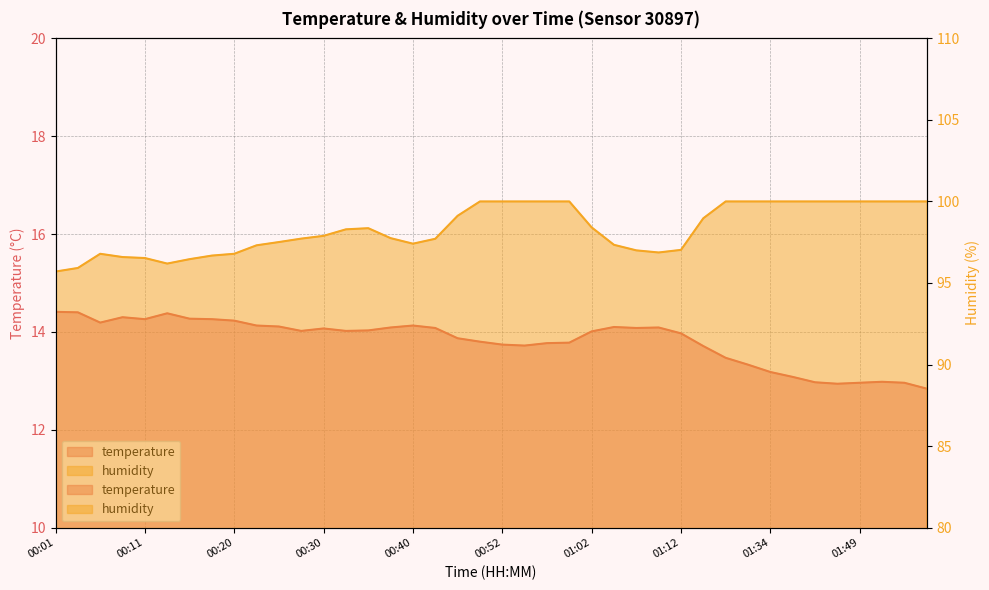

True or false: humidity has more than 2 points higher than both neighbors.

False